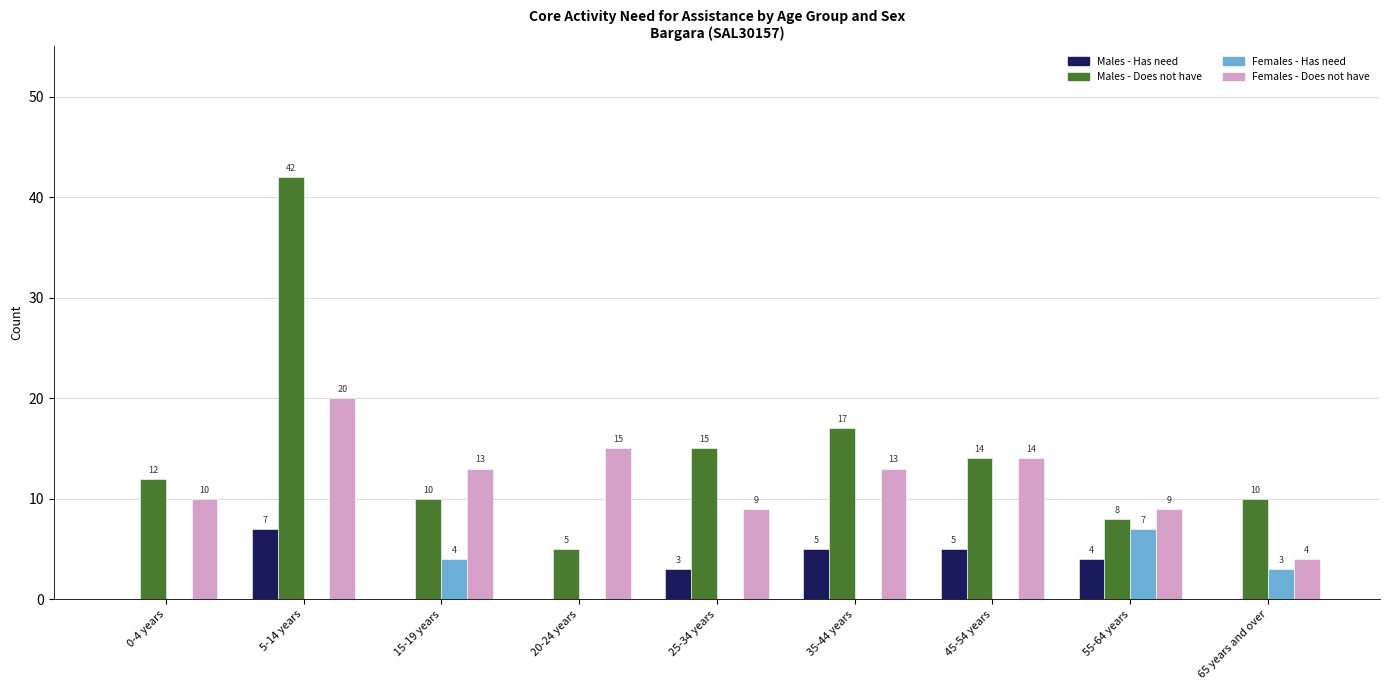

What is the spread (max minus min) of values at 0-4 years?

12